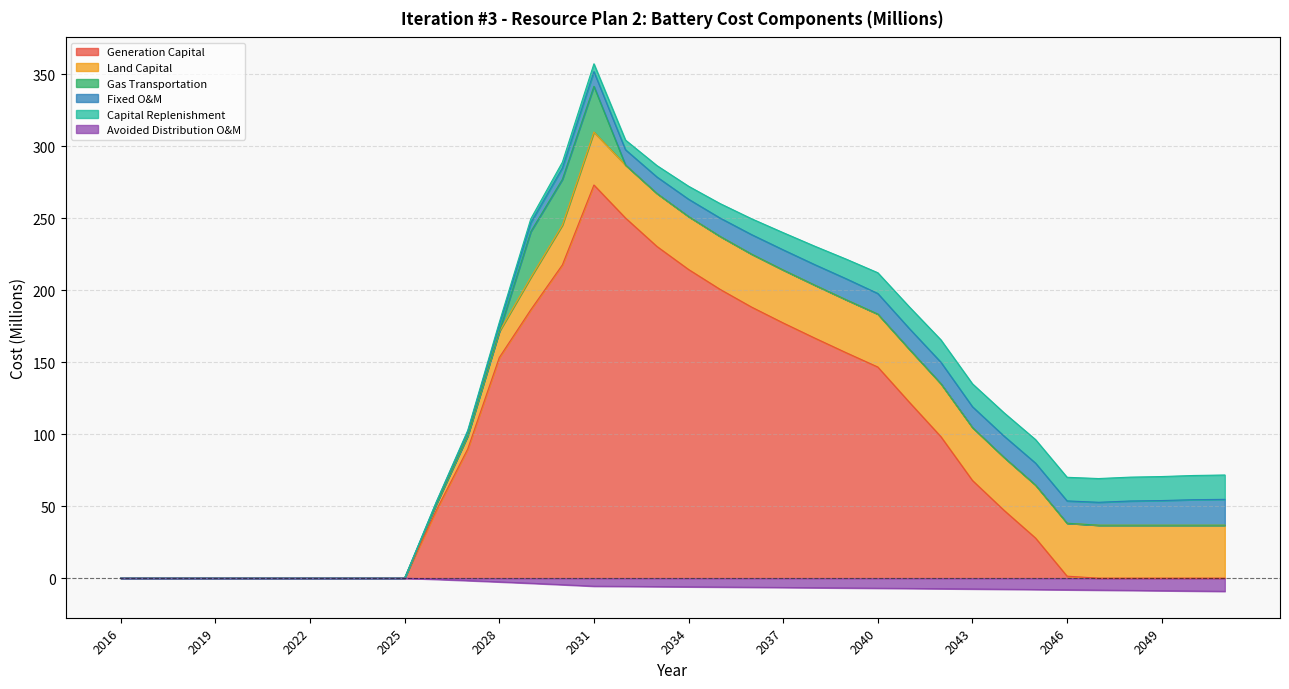

Is the value of Generation Capital at 2019 greater than the value of Fixed O&M at 2032?

No